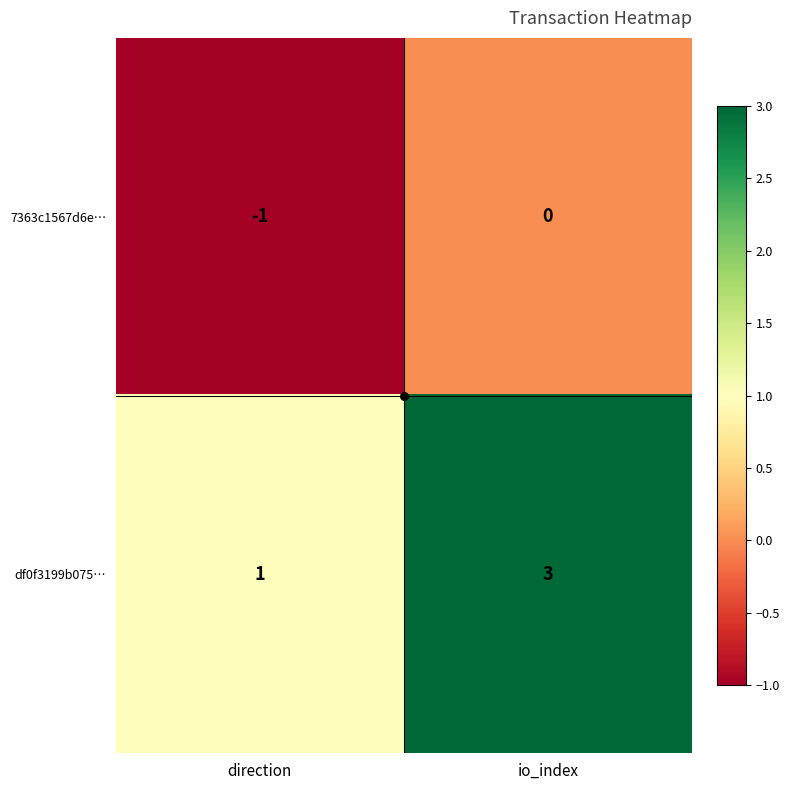

At which label does 7363c1567d6e… reach its minimum?

direction